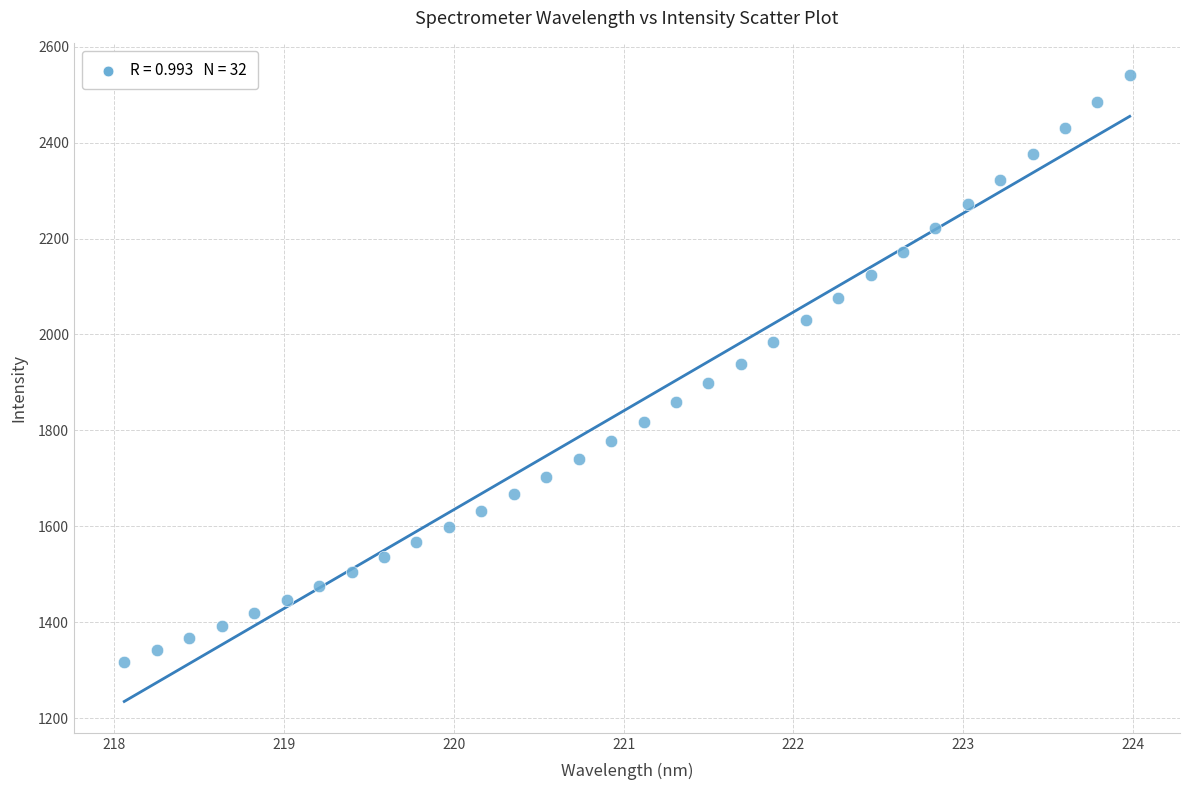

What is the range of Y values (max minus min)?

1223.3